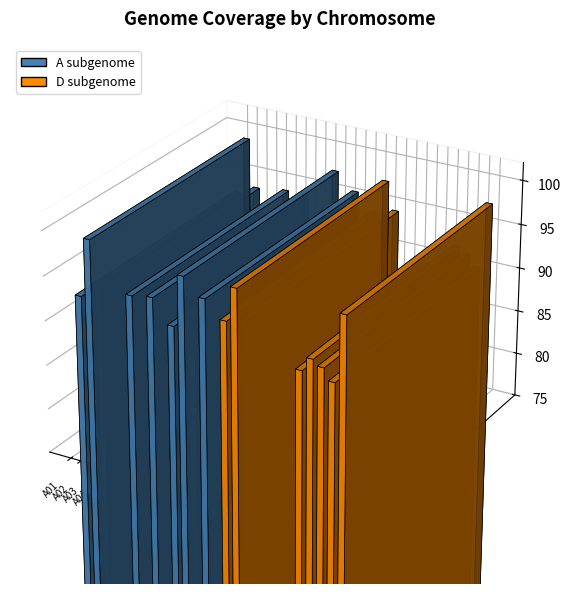

How many bars are there in total?

26